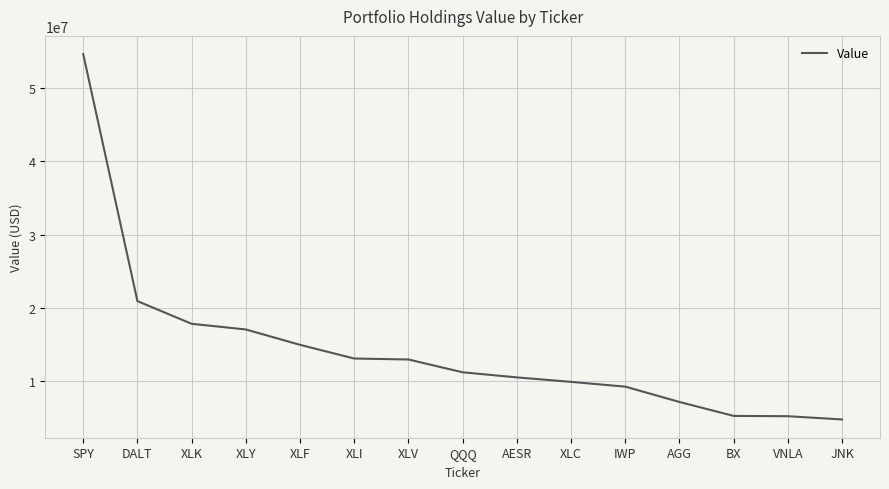

True or false: the data shows 10427096 at AGG.

False